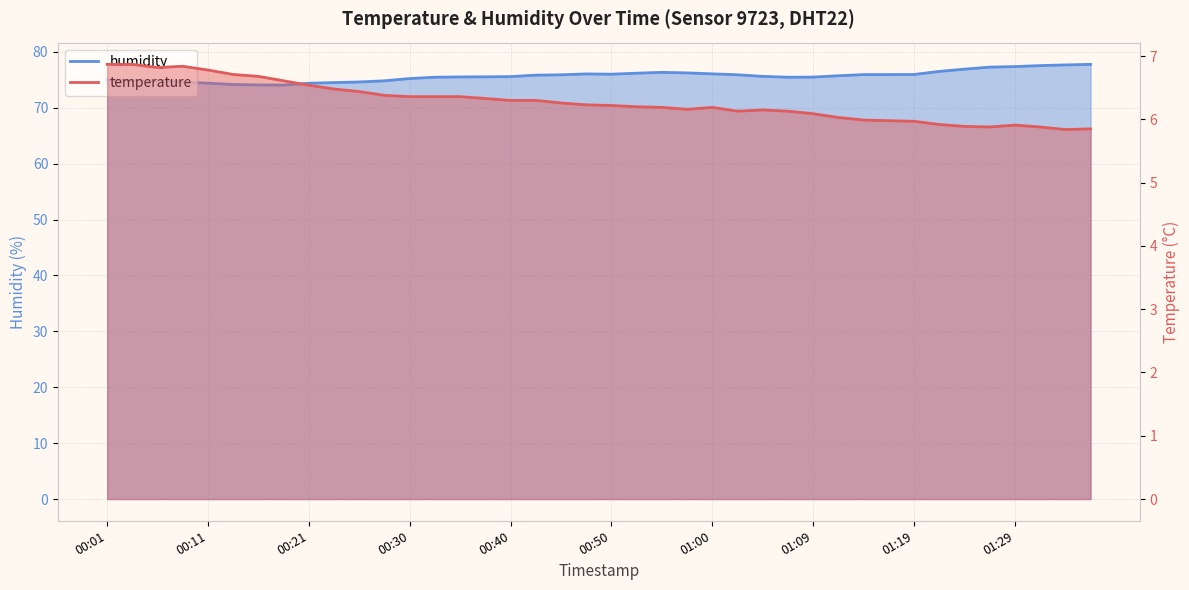

At how many categories does at least one series exceed 77?

5